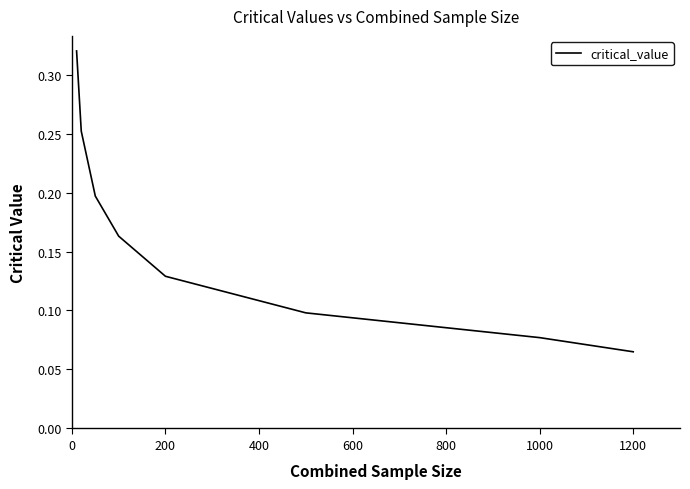

True or false: the data has more than 0 interior local peaks.

False